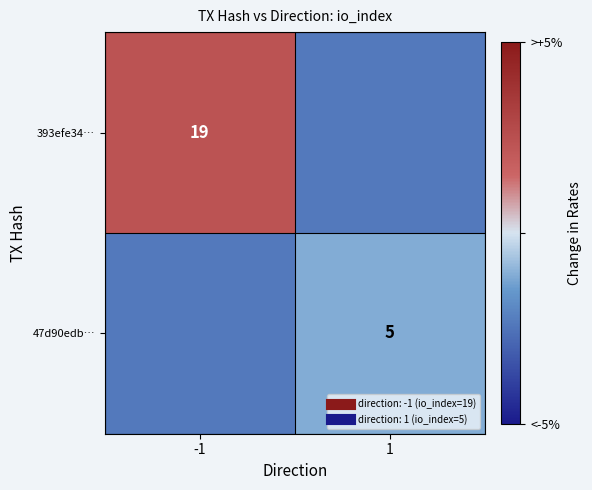

What is the difference between the maximum and minimum values in the 393efe34… series?

19.0